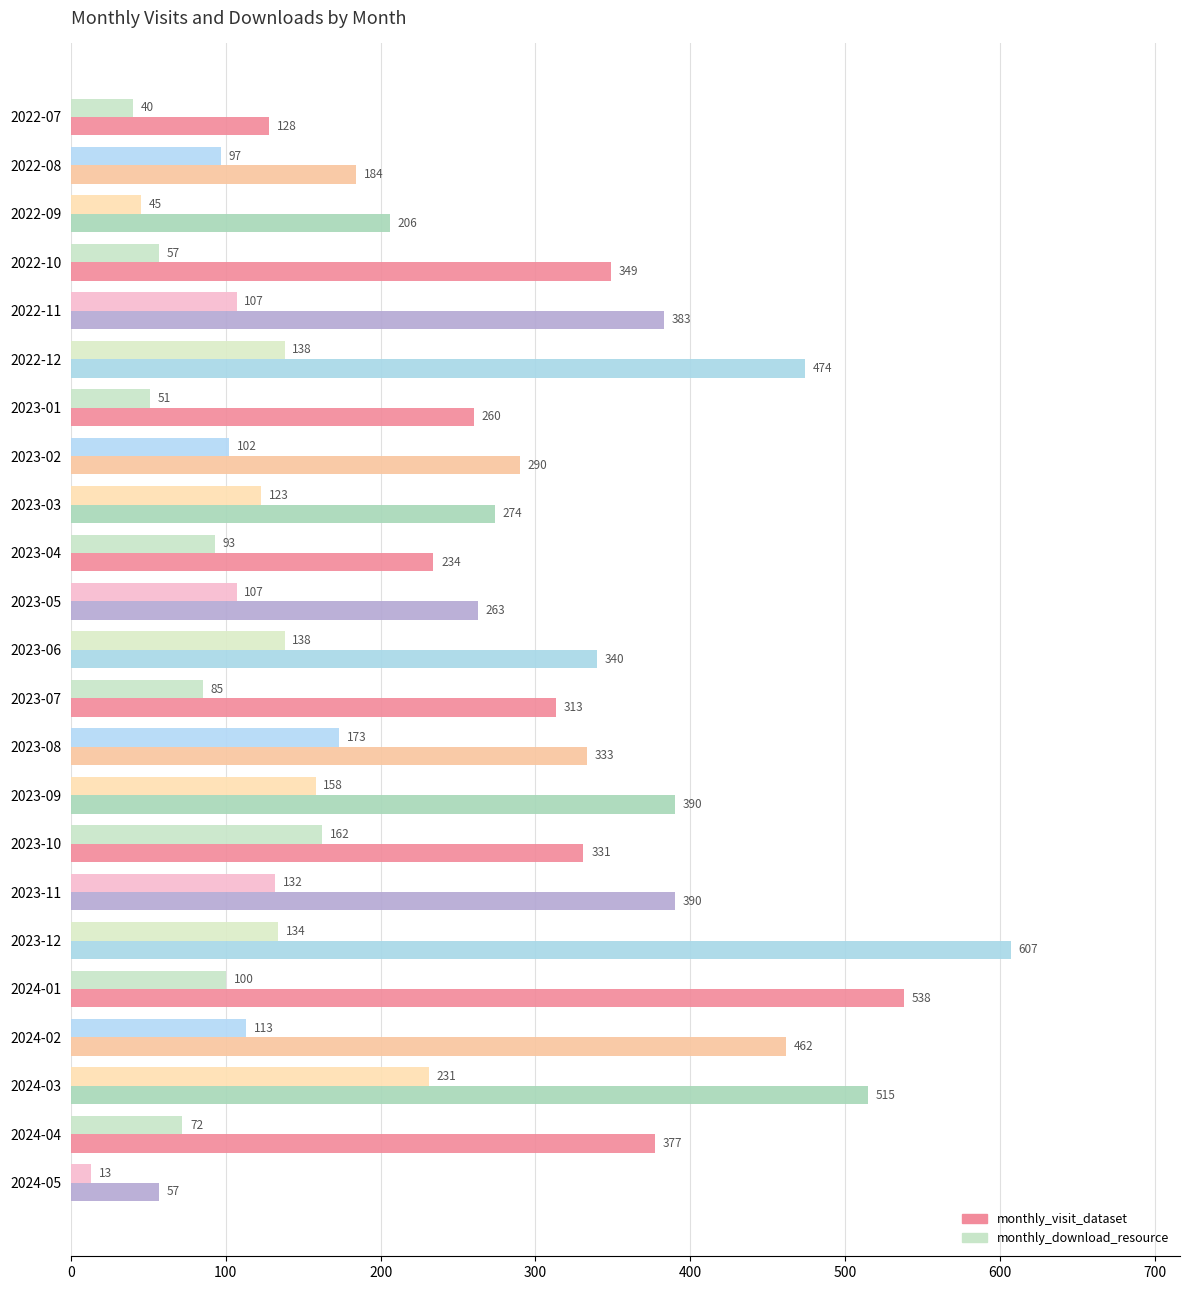

At which label does monthly_download_resource reach its minimum?

2024-05